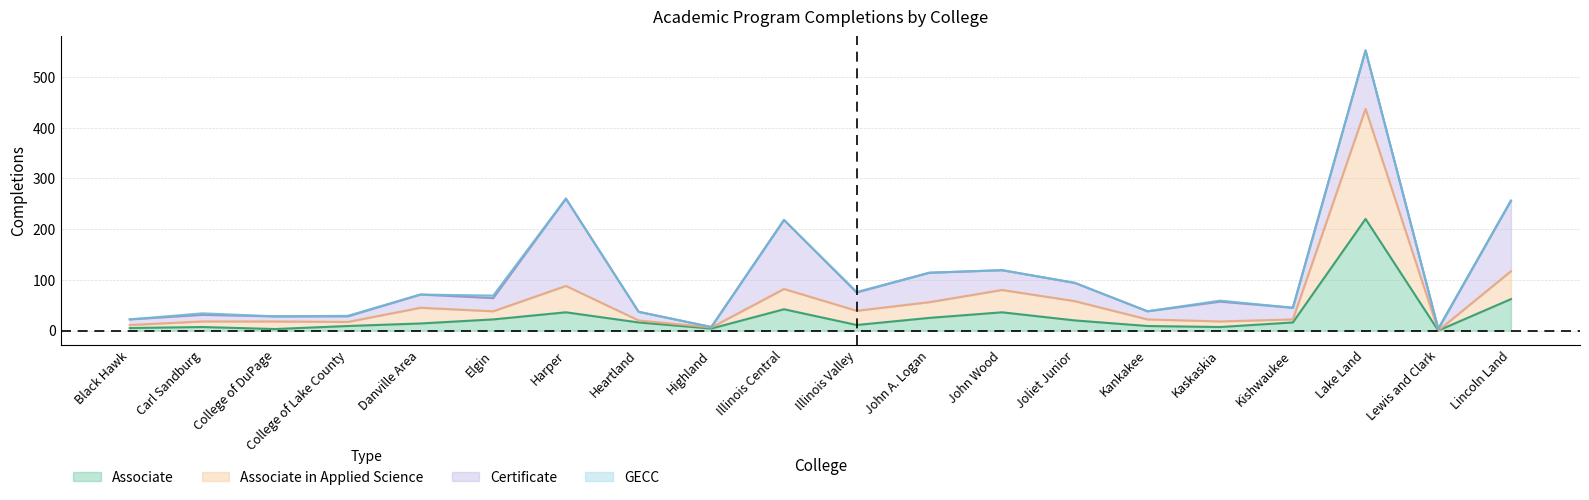

At which category is the sum across all series the highest?

Lake Land